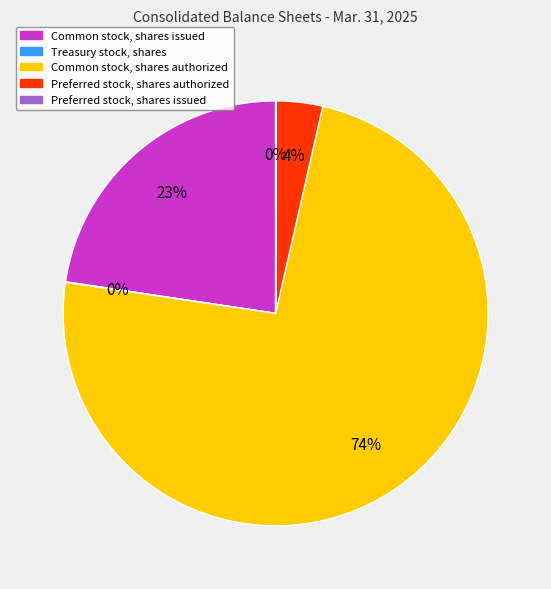

Between Common stock, shares issued and Common stock, shares authorized, which is larger?

Common stock, shares authorized